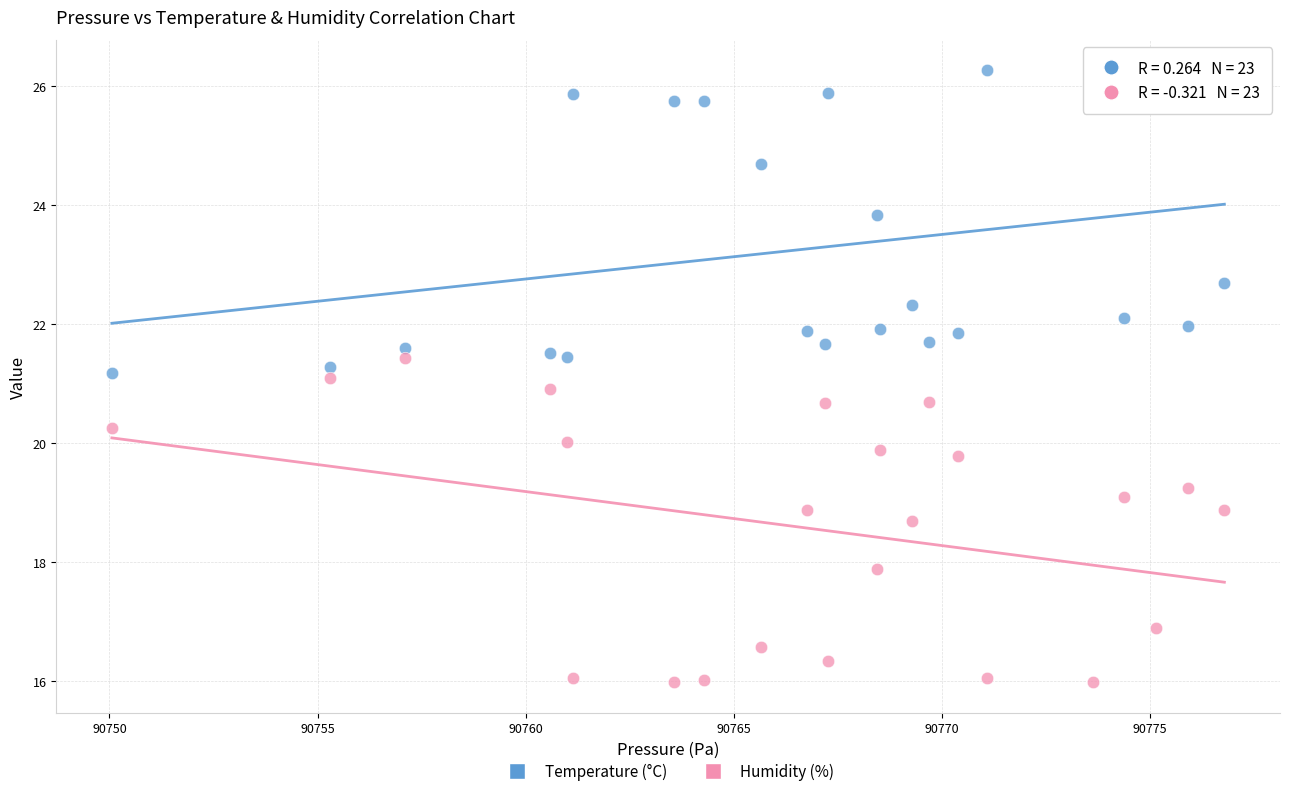

What is the X range (max minus min) for the scatter plot?

26.7